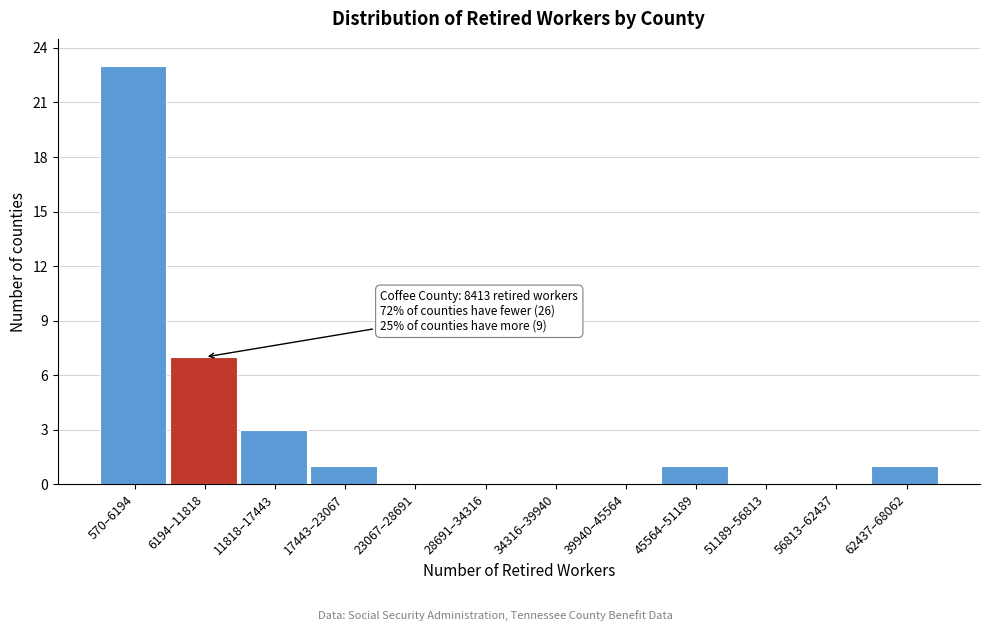

Reading left to right, extract all data points from this chart.

570–6194=23	6194–11818=7	11818–17443=3	17443–23067=1	23067–28691=0	28691–34316=0	34316–39940=0	39940–45564=0	45564–51189=1	51189–56813=0	56813–62437=0	62437–68062=1